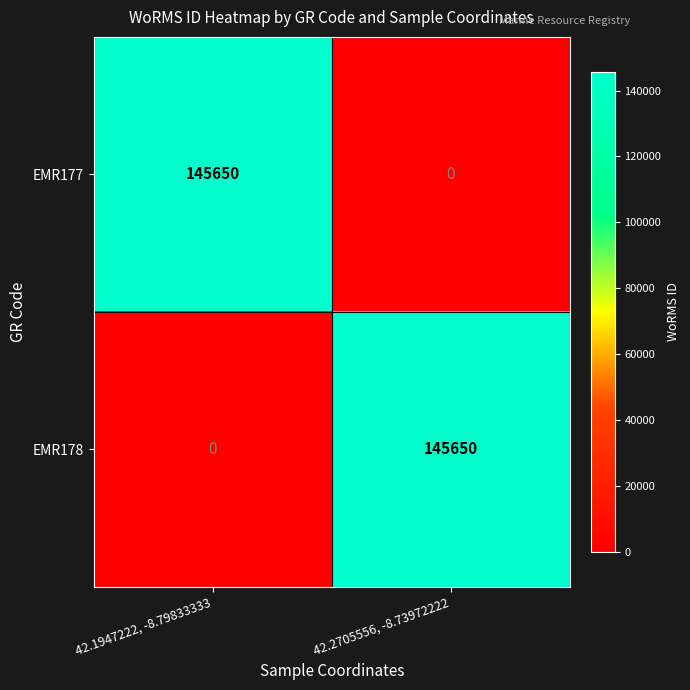

What is the sum of the EMR177 values at 42.1947222, -8.79833333 and 42.2705556, -8.73972222?

145650